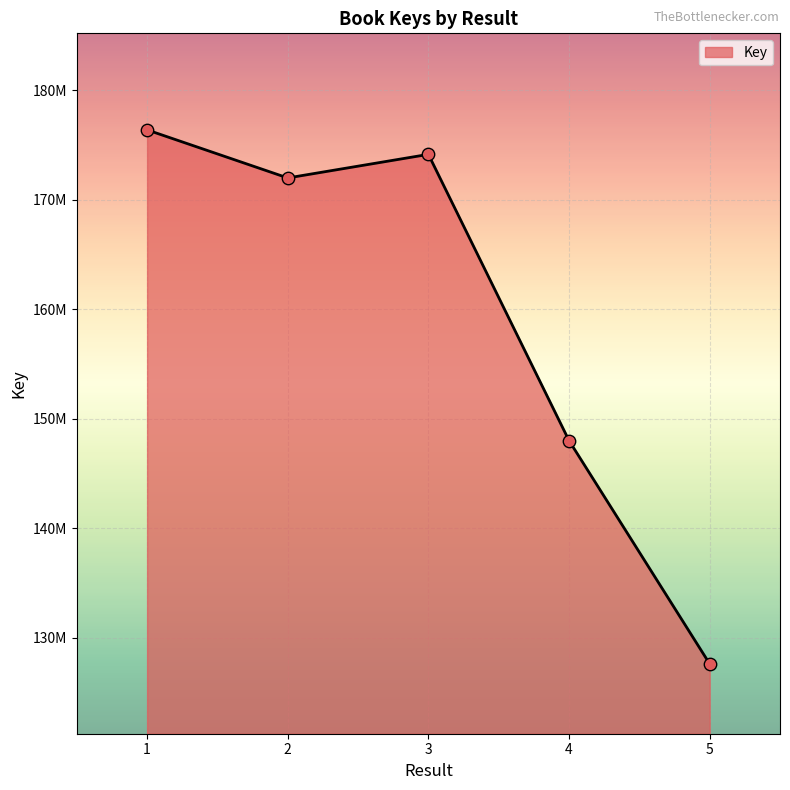

What is the ratio of the value at 3 to the value at 4?

1.2